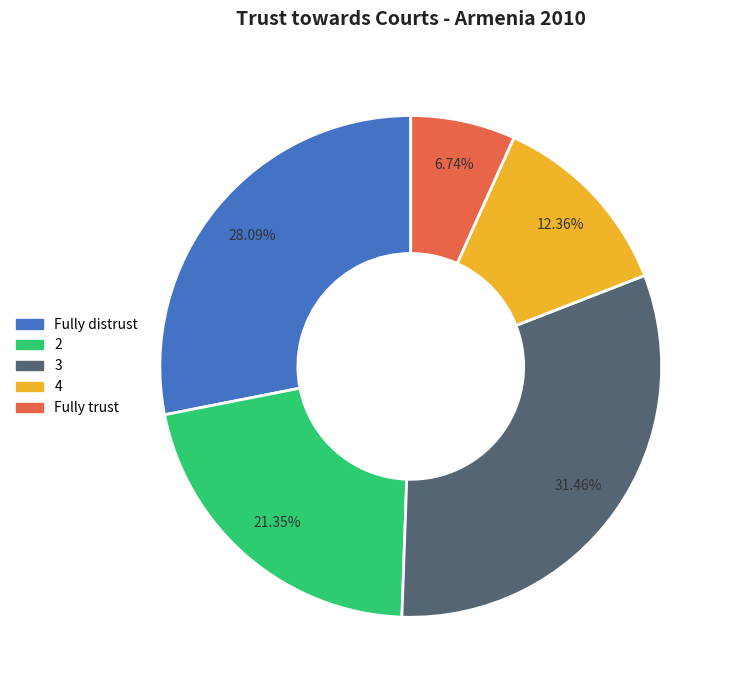

Count the number of slices in the pie.

5